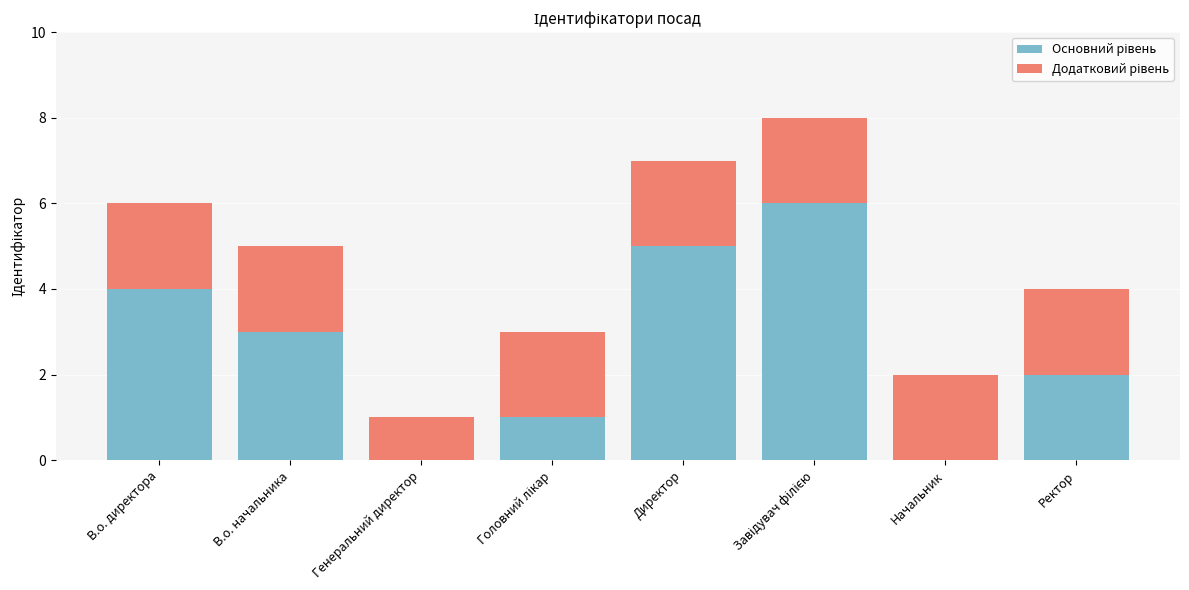

What is the total value across all series at Ректор?

4